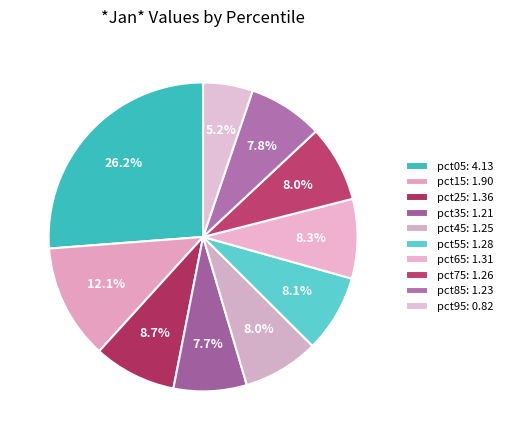

To the nearest percent, what percentage of the pie is pct05?

26%